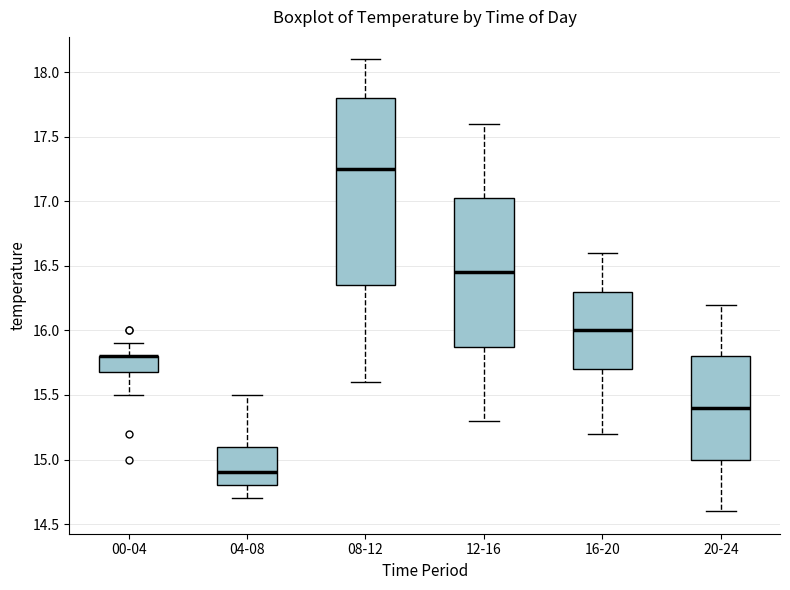

Reading left to right, read every box against the y-axis: the position of its median line, the range the box covers, and the ends of its whiskers. The values are not printed on the chart, so give them approximately, as read against the axis.

00-04: median 15.80 (drawn on the box's upper edge), box 15.70 to 15.80, whiskers 15.50 to 15.90
04-08: median 14.90, box 14.80 to 15.10, whiskers 14.70 to 15.50
08-12: median 17.25, box 16.35 to 17.80, whiskers 15.60 to 18.10
12-16: median 16.45, box 15.90 to 17.05, whiskers 15.30 to 17.60
16-20: median 16.00, box 15.70 to 16.30, whiskers 15.20 to 16.60
20-24: median 15.40, box 15.00 to 15.80, whiskers 14.60 to 16.20